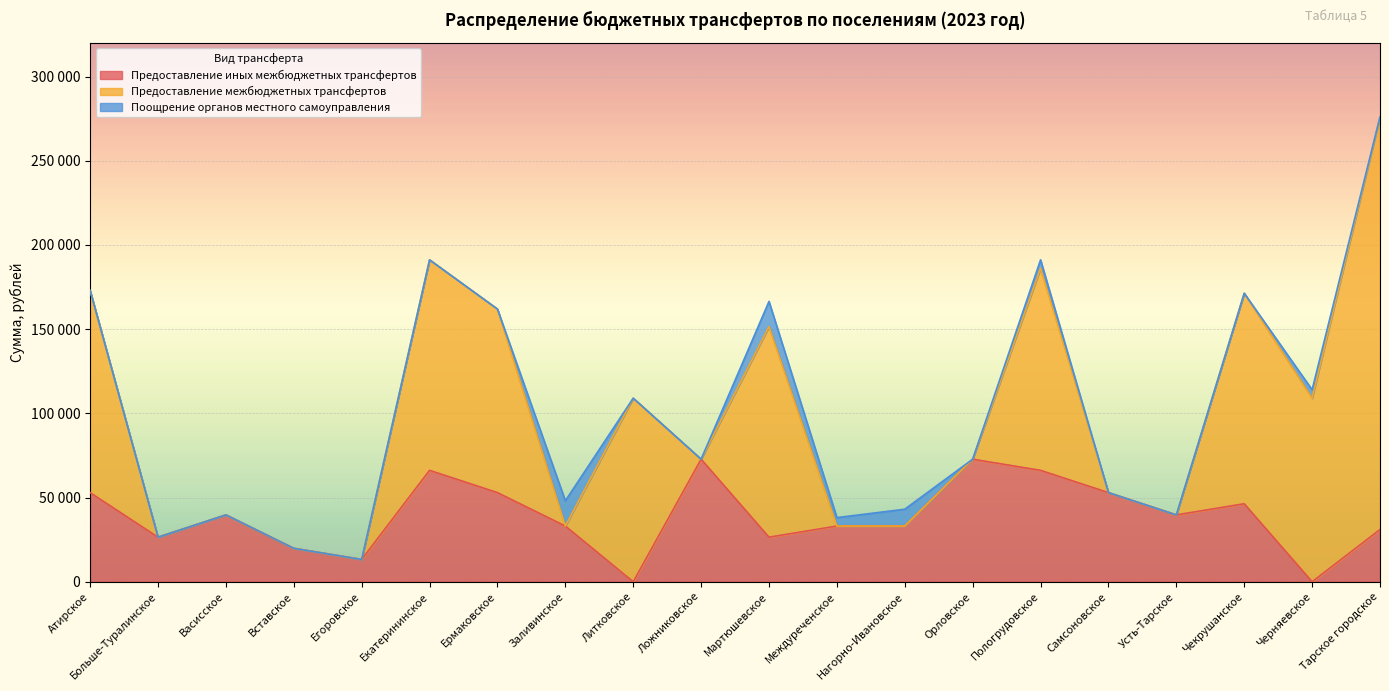

Where do Предоставление межбюджетных трансфертов and Поощрение органов местного самоуправления first cross each other?

Ермаковское and Заливинское